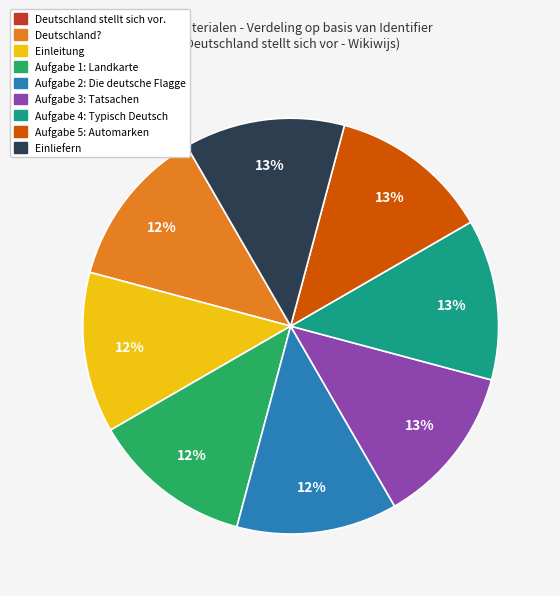

What percentage is the Aufgabe 5: Automarken slice, to the nearest percent?

13%